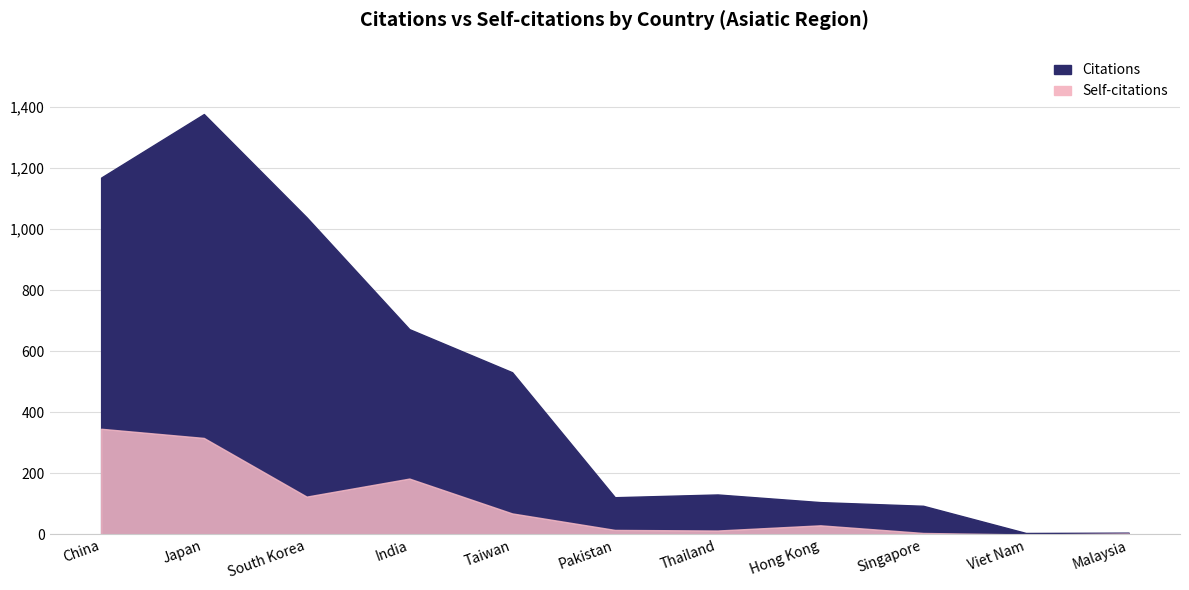

How many lines are shown in the chart?

2